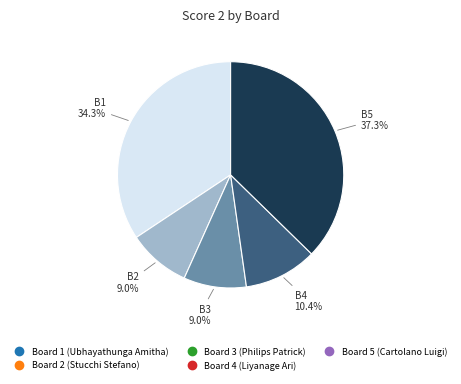

Is there any slice that represents more than half of the pie?

No